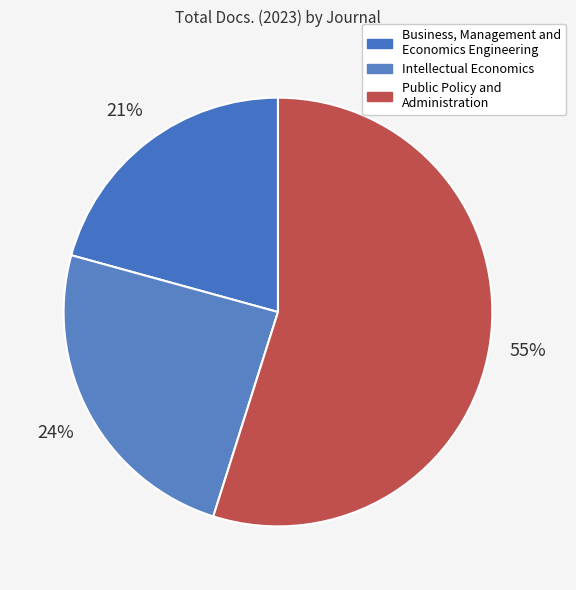

Rank the categories by value from lowest to highest.

Business, Management and Economics Engineering, Intellectual Economics, Public Policy and Administration